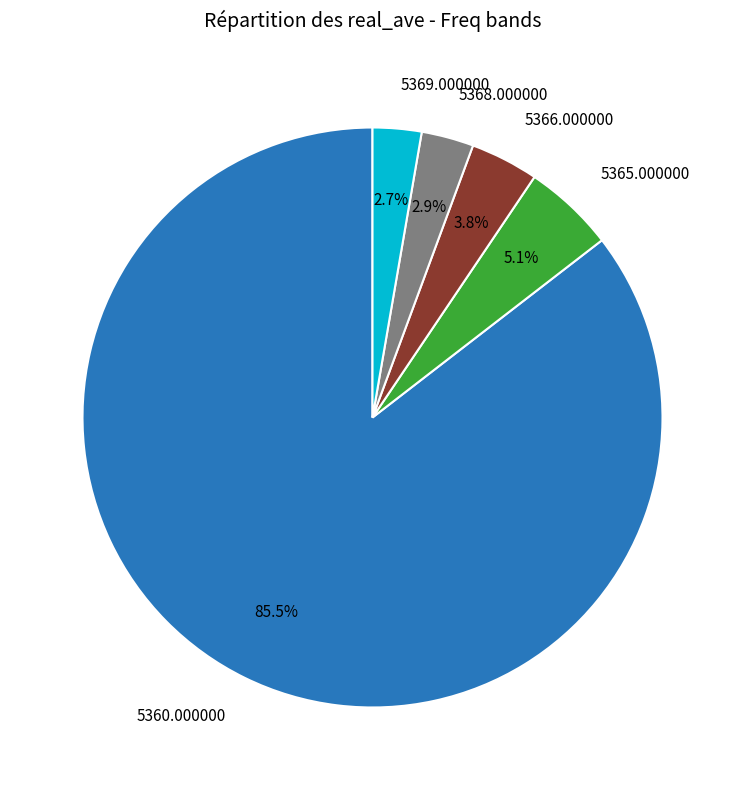

Does any single category account for the majority?

Yes